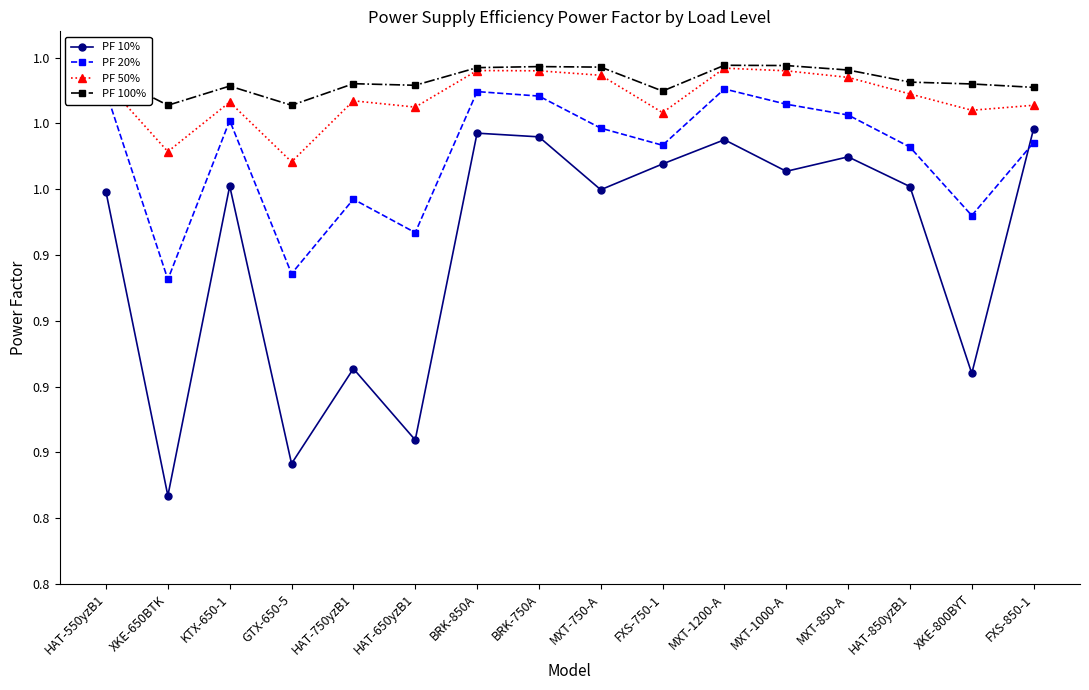

Reading left to right, list all the values displayed in this chart.

PF 10%: HAT-550yzB1=0.9	XKE-650BTK=0.8	KTX-650-1=1.0	GTX-650-5=0.8	HAT-750yzB1=0.9	HAT-650yzB1=0.9	BRK-850A=1.0	BRK-750A=1.0	MXT-750-A=0.9	FXS-750-1=1.0	MXT-1200-A=1.0	MXT-1000-A=1.0	MXT-850-A=1.0	HAT-850yzB1=1.0	XKE-800BYT=0.9	FXS-850-1=1.0
PF 20%: HAT-550yzB1=1.0	XKE-650BTK=0.9	KTX-650-1=1.0	GTX-650-5=0.9	HAT-750yzB1=0.9	HAT-650yzB1=0.9	BRK-850A=1.0	BRK-750A=1.0	MXT-750-A=1.0	FXS-750-1=1.0	MXT-1200-A=1.0	MXT-1000-A=1.0	MXT-850-A=1.0	HAT-850yzB1=1.0	XKE-800BYT=0.9	FXS-850-1=1.0
PF 50%: HAT-550yzB1=1.0	XKE-650BTK=1.0	KTX-650-1=1.0	GTX-650-5=1.0	HAT-750yzB1=1.0	HAT-650yzB1=1.0	BRK-850A=1.0	BRK-750A=1.0	MXT-750-A=1.0	FXS-750-1=1.0	MXT-1200-A=1.0	MXT-1000-A=1.0	MXT-850-A=1.0	HAT-850yzB1=1.0	XKE-800BYT=1.0	FXS-850-1=1.0
PF 100%: HAT-550yzB1=1.0	XKE-650BTK=1.0	KTX-650-1=1.0	GTX-650-5=1.0	HAT-750yzB1=1.0	HAT-650yzB1=1.0	BRK-850A=1.0	BRK-750A=1.0	MXT-750-A=1.0	FXS-750-1=1.0	MXT-1200-A=1.0	MXT-1000-A=1.0	MXT-850-A=1.0	HAT-850yzB1=1.0	XKE-800BYT=1.0	FXS-850-1=1.0